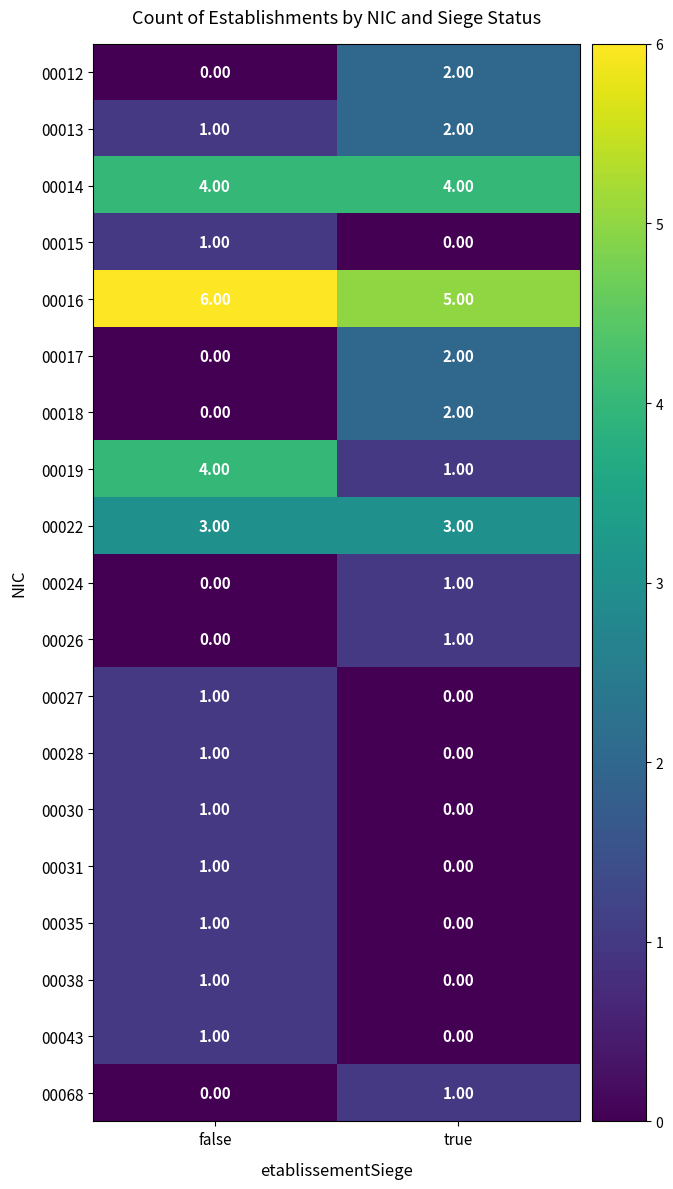

At which label does 00030 reach its peak?

false